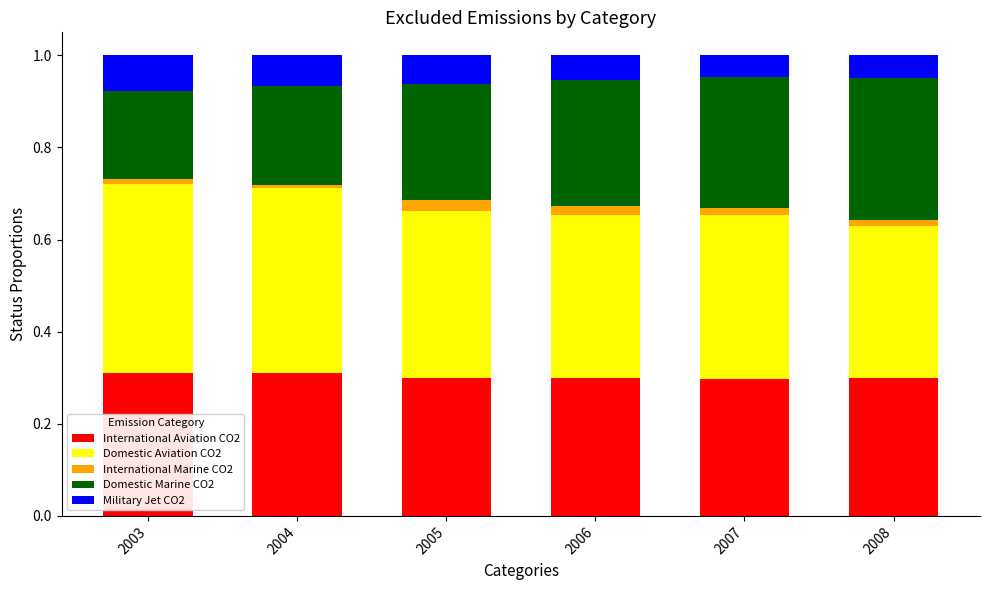

The International Aviation CO2 series shows 0.3 at 2008. True or false?

True